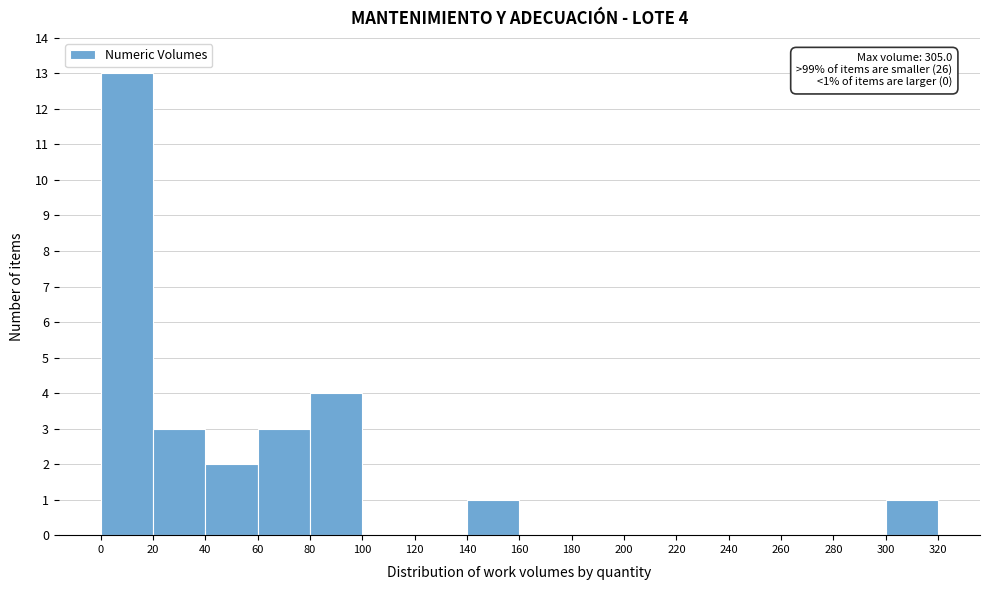

Over which range of the x-axis is the bar tallest?

0 to 20